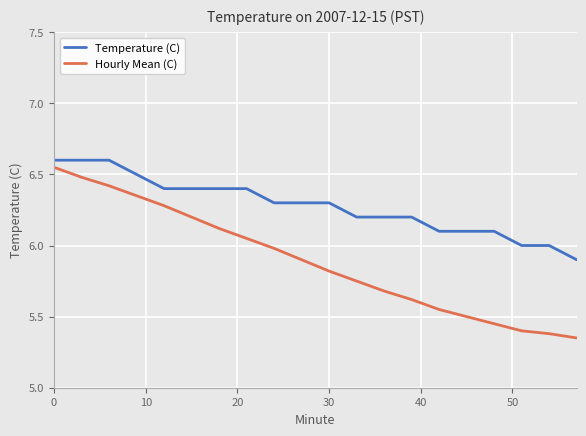

How many series are shown in this chart?

2